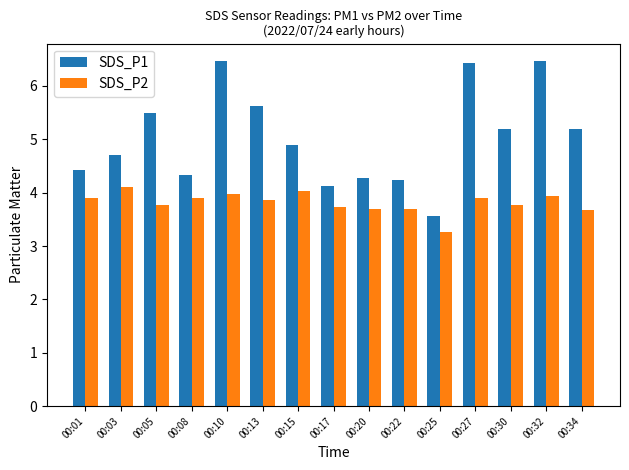

What is the value of the SDS_P2 bar at the 12th from the left?

3.9